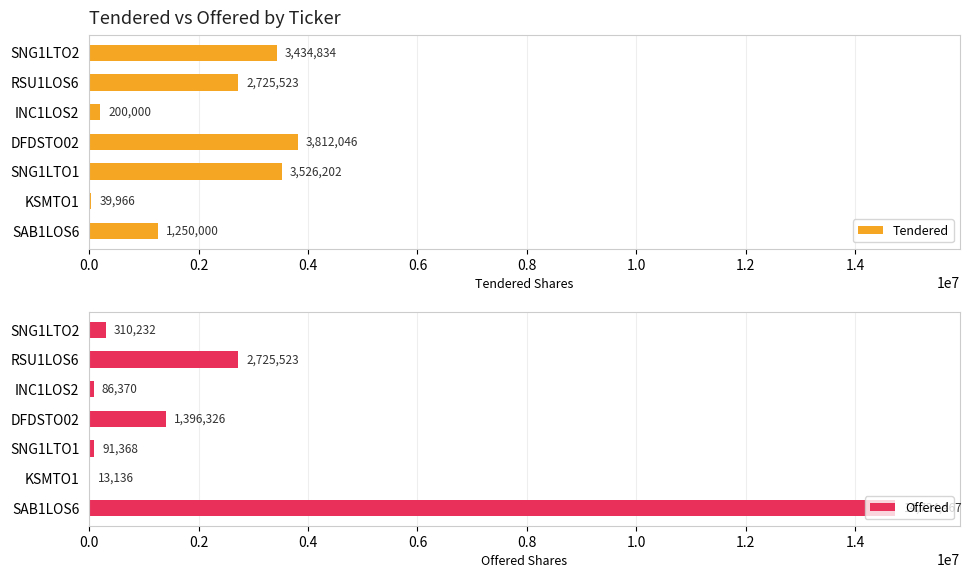

What is the value of the Tendered bar at the 5th from the left?

3526202